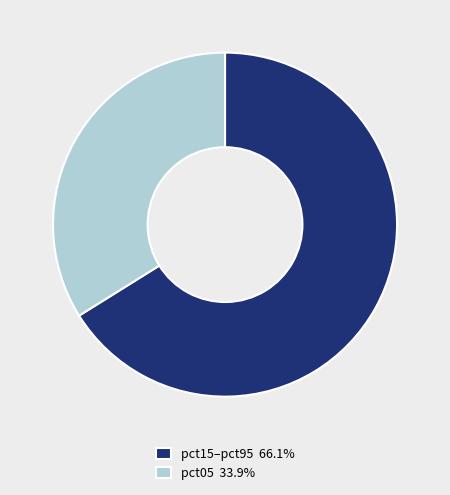

Is the sum of pct05 33.9% and pct15–pct95 66.1% greater than half?

Yes